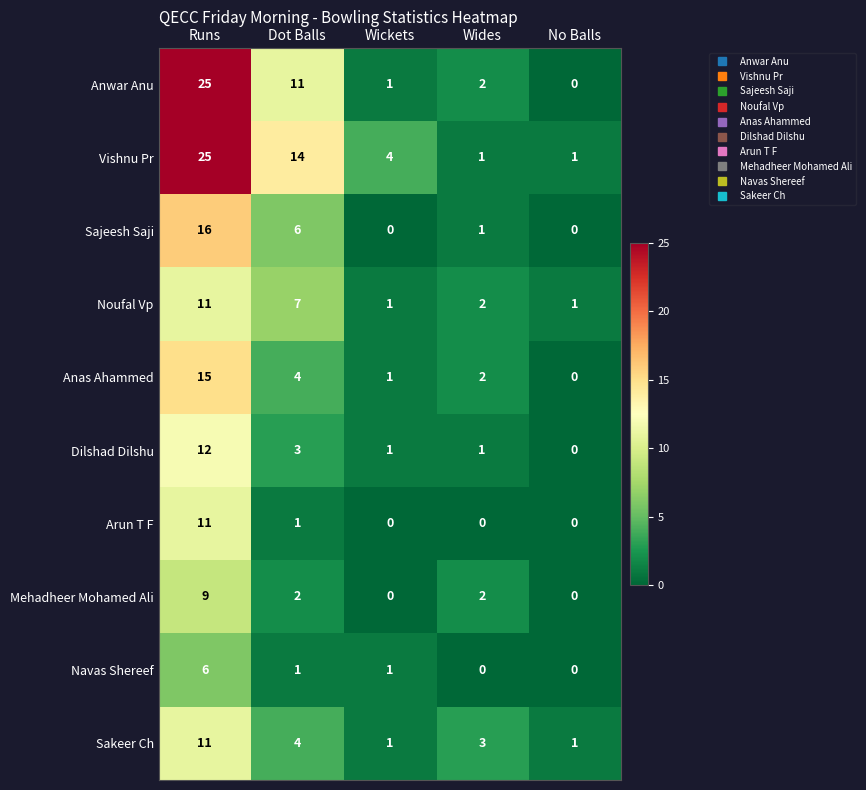

What is the total value across all series at Wickets?

10